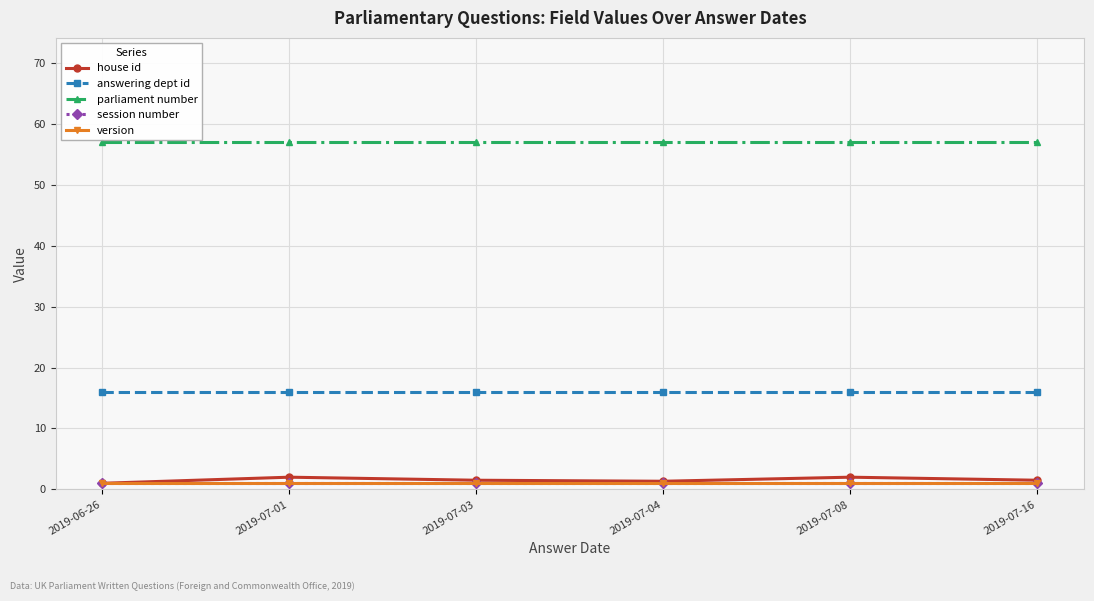

Is this an area chart (filled region under the line)?

No